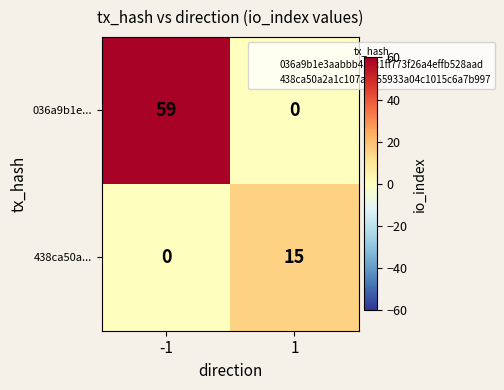

The value of 036a9b1e... at -1 is 81. True or false?

False